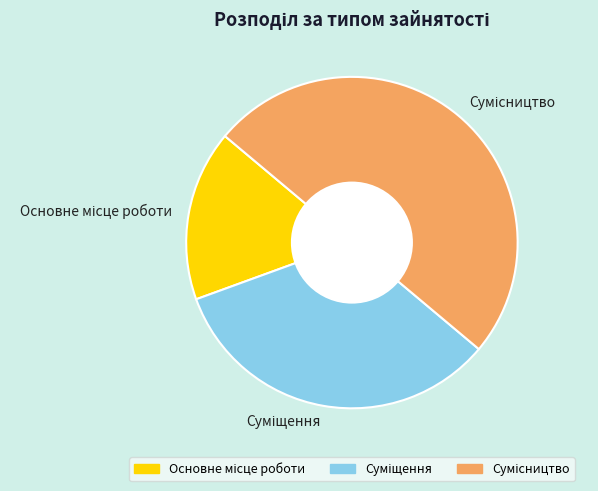

Does Сумісництво represent more than half of the total?

No